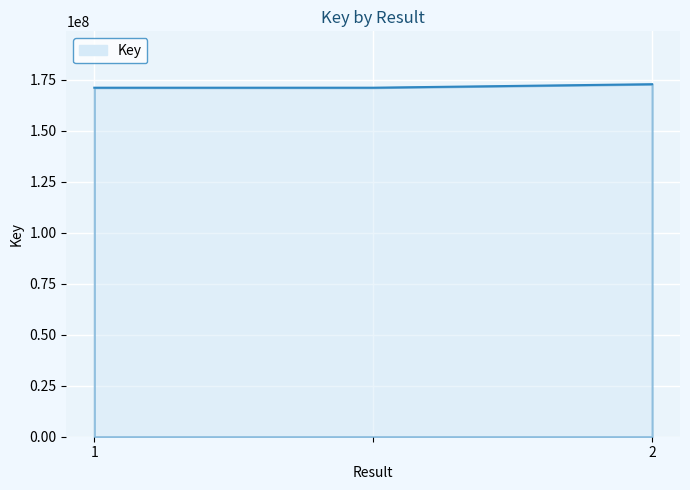

Reading right to left, extract all data points from this chart.

172849409	171137703	171137703